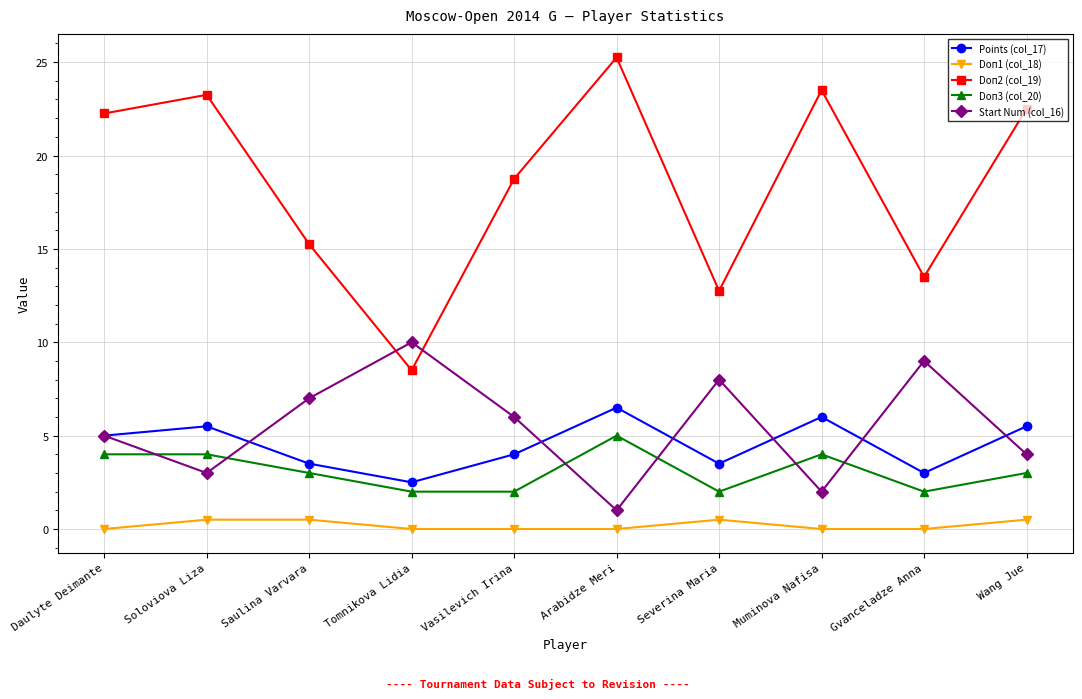

Where is Points (col_17) nearest to the value 4?

Vasilevich Irina